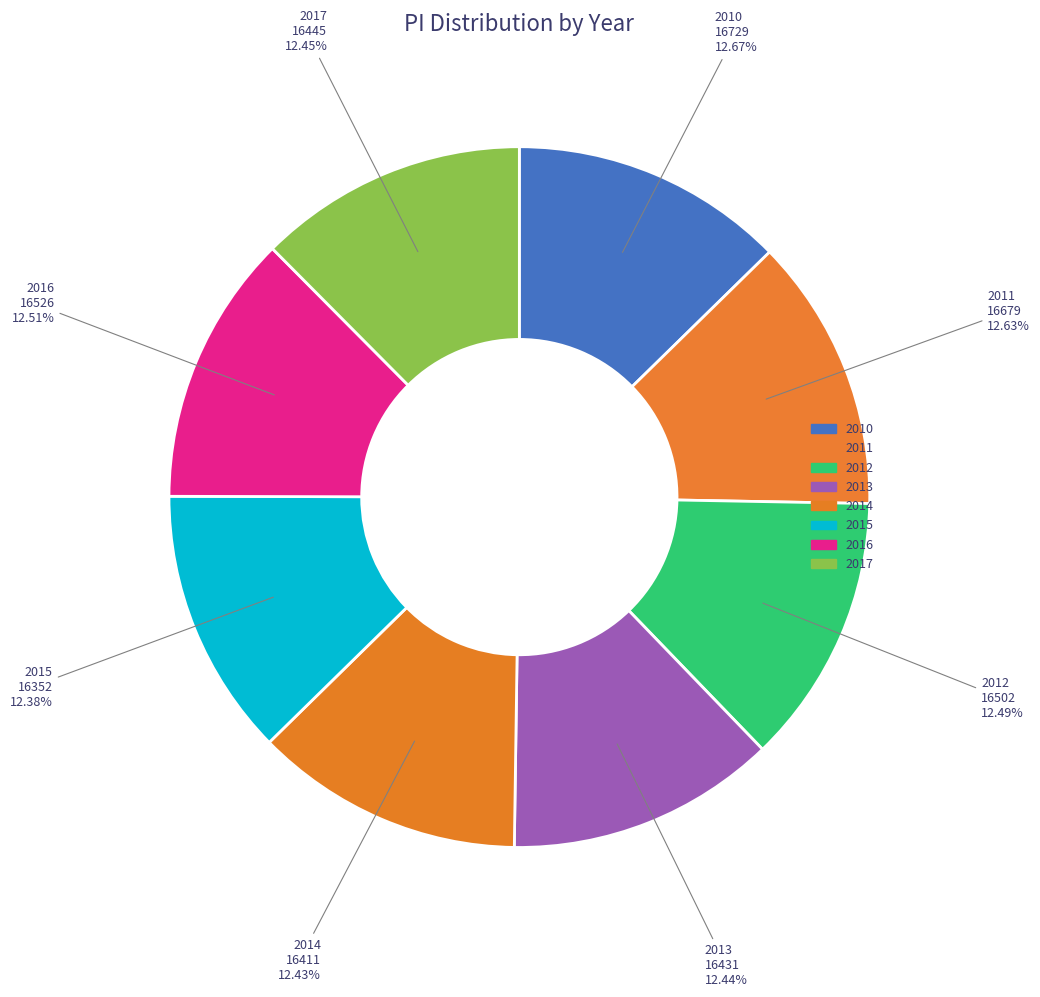

Is it true that 2015 is 12% of the pie?

True